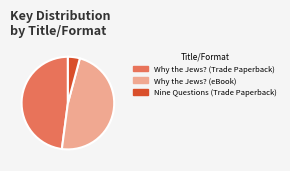

Which category has the smallest portion of the pie?

Nine Questions (Trade Paperback)